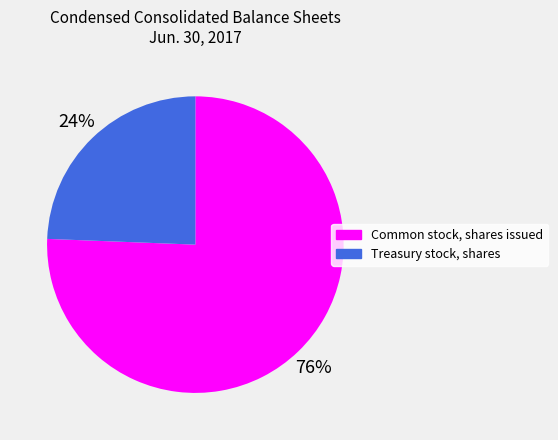

Rank the categories by value from highest to lowest.

Common stock, shares issued, Treasury stock, shares